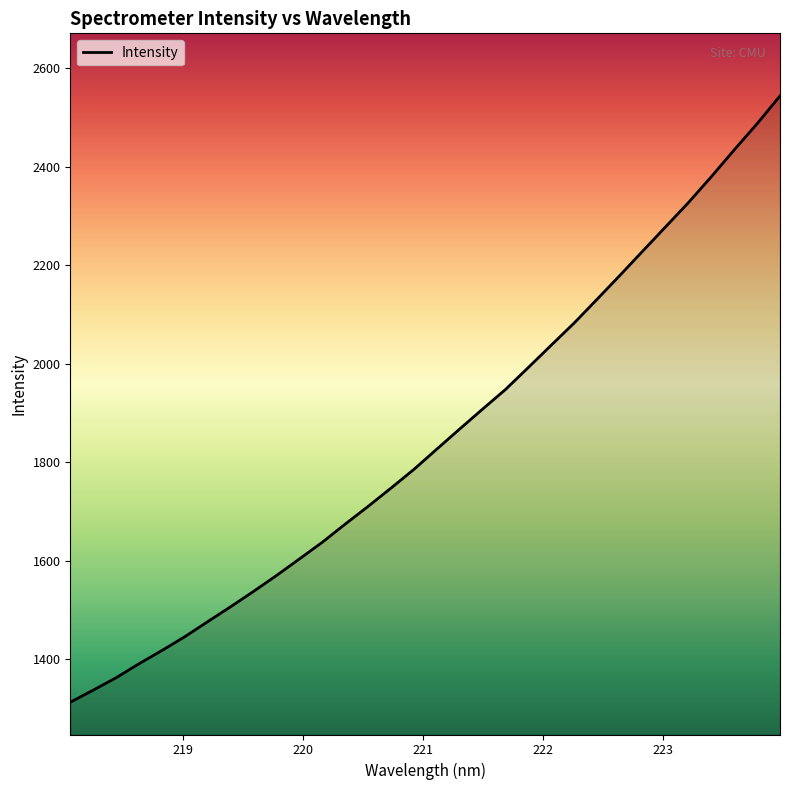

What is the maximum value shown in the chart?

2544.0